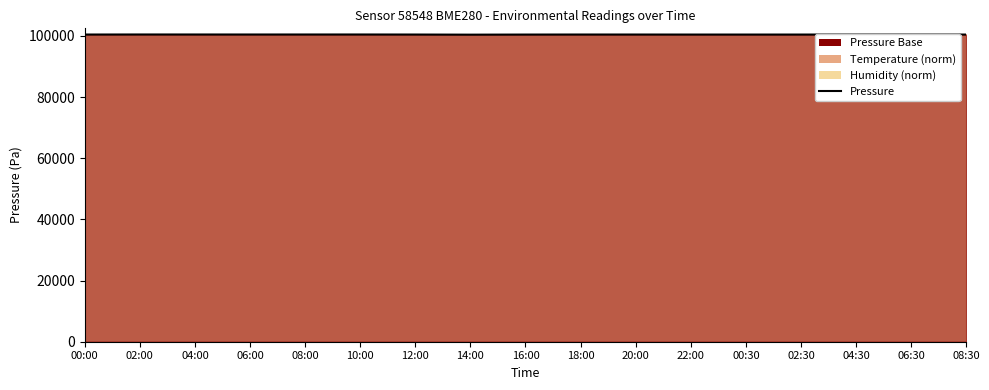

List the labels in order of value, smallest first.

14:00, 16:00, 08:30, 00:30, 22:00, 06:30, 02:30, 04:30, 12:00, 00:00, 20:00, 18:00, 06:00, 08:00, 04:00, 10:00, 02:00